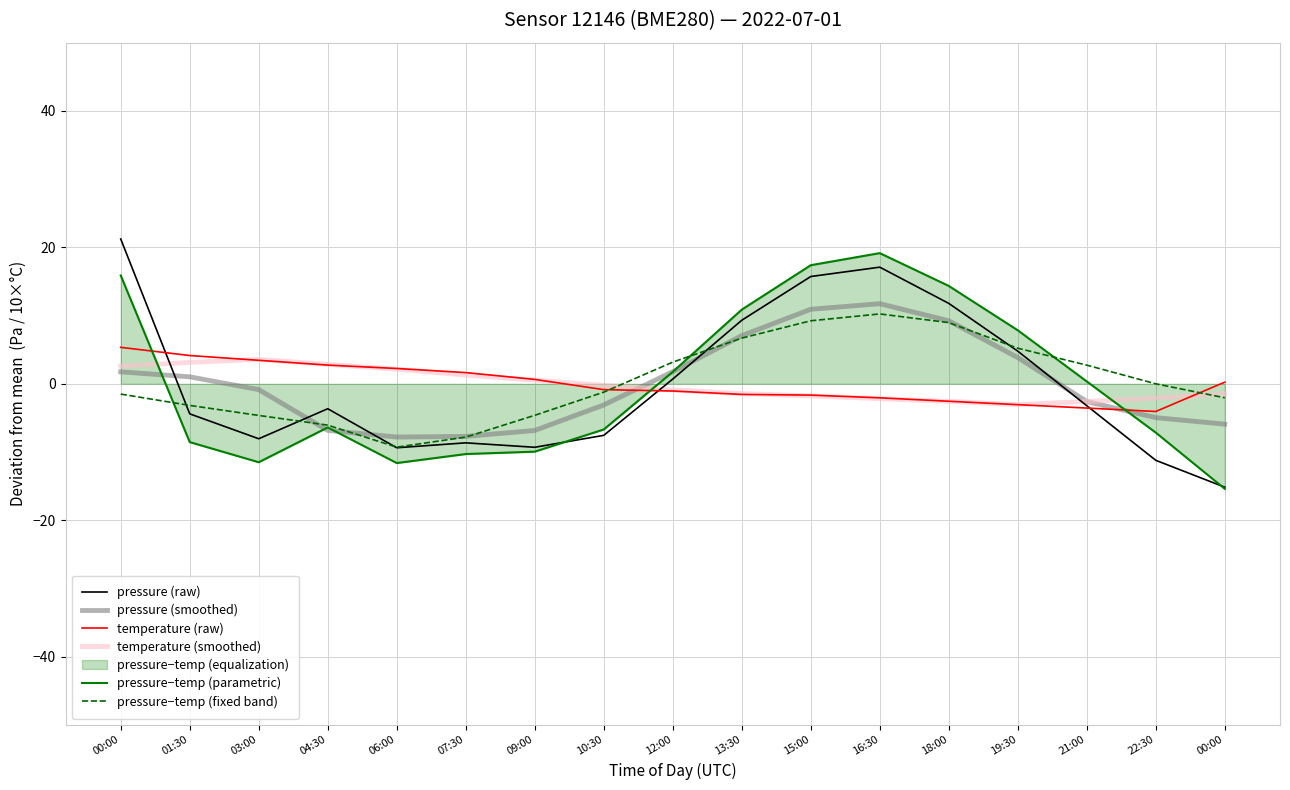

The temperature (raw) series shows -2.8 at 15:00. True or false?

False